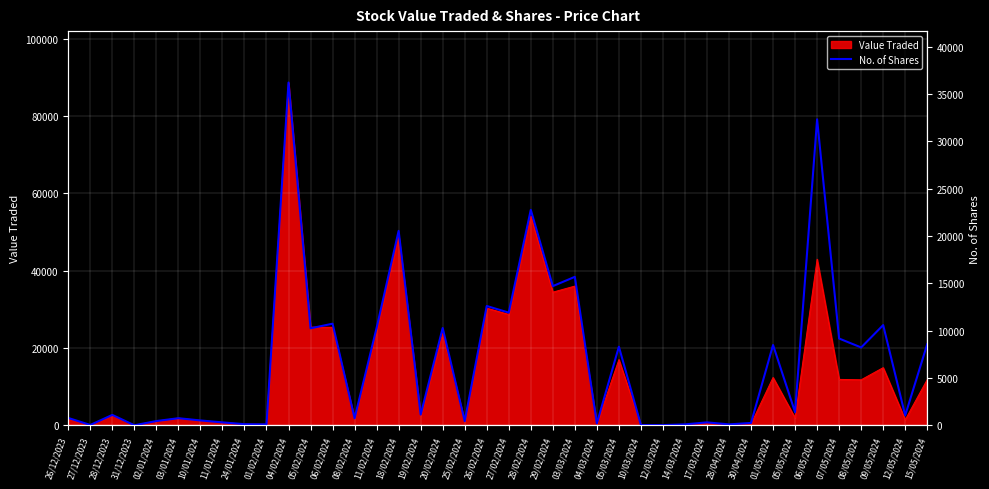

Where does the data first go above 1130?

04/02/2024